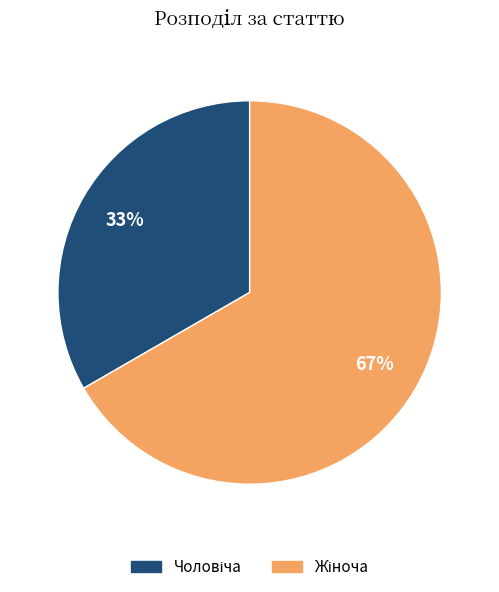

Does any single category account for the majority?

Yes